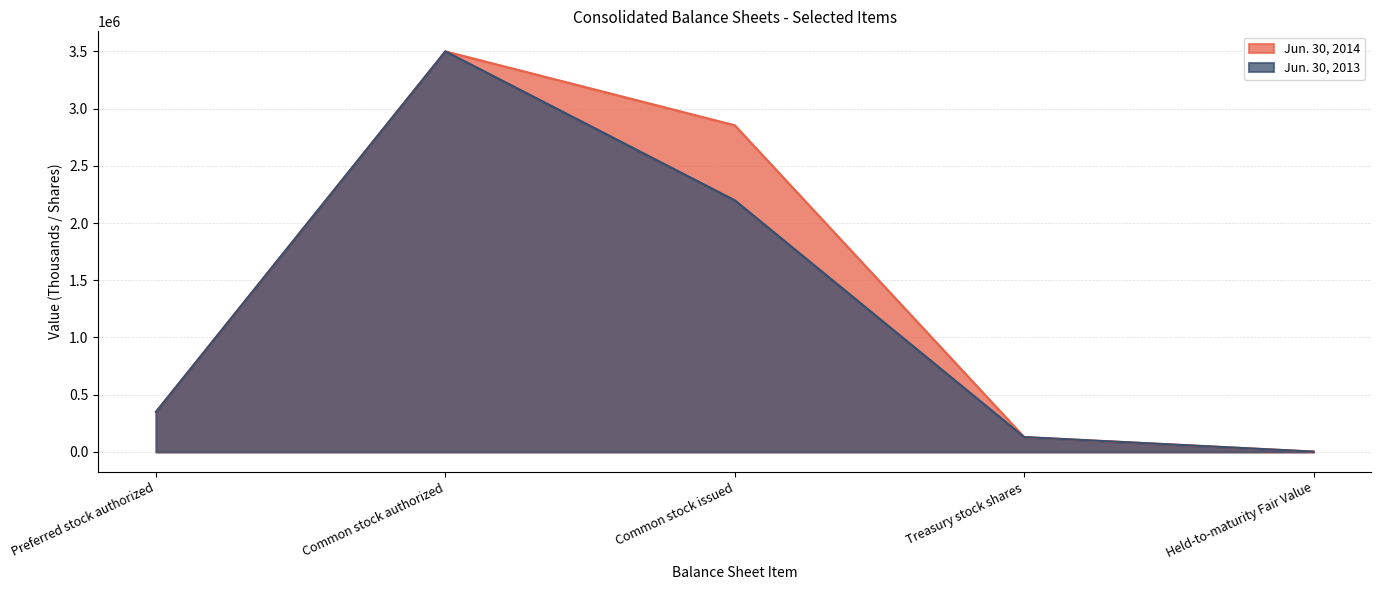

True or false: Jun. 30, 2013 and Jun. 30, 2014 intersect in this chart.

False